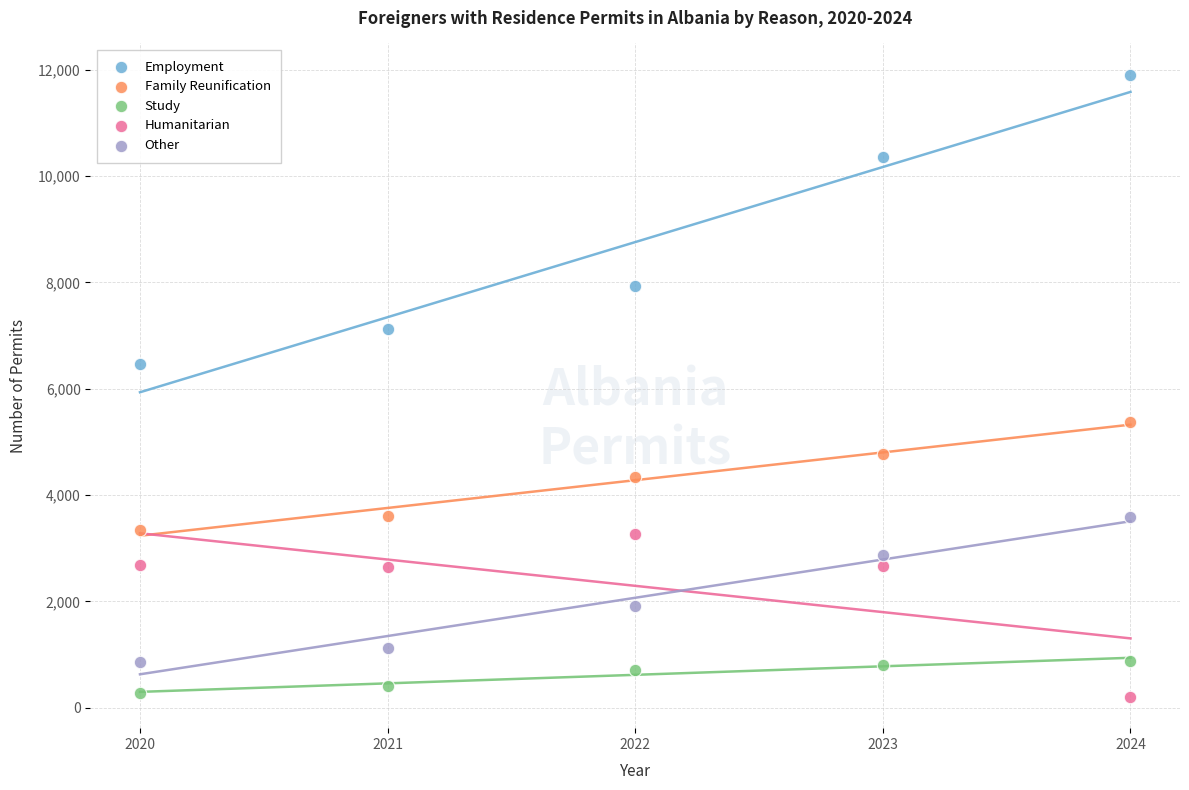

Which series has the widest spread of Y values?

Employment